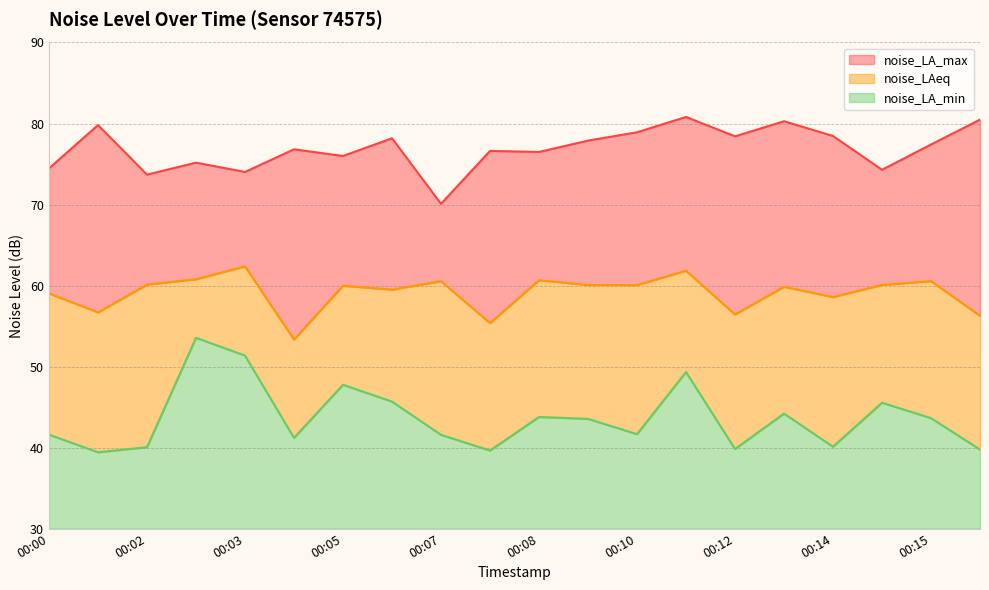

Rank the series by their average value, from highest to lowest.

noise_LA_max, noise_LAeq, noise_LA_min